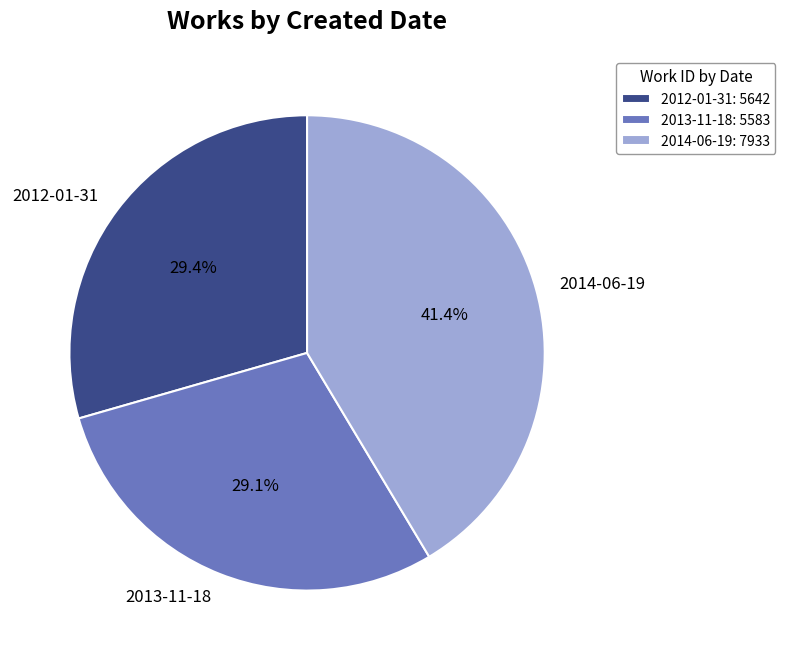

How many slices are in this pie chart?

3